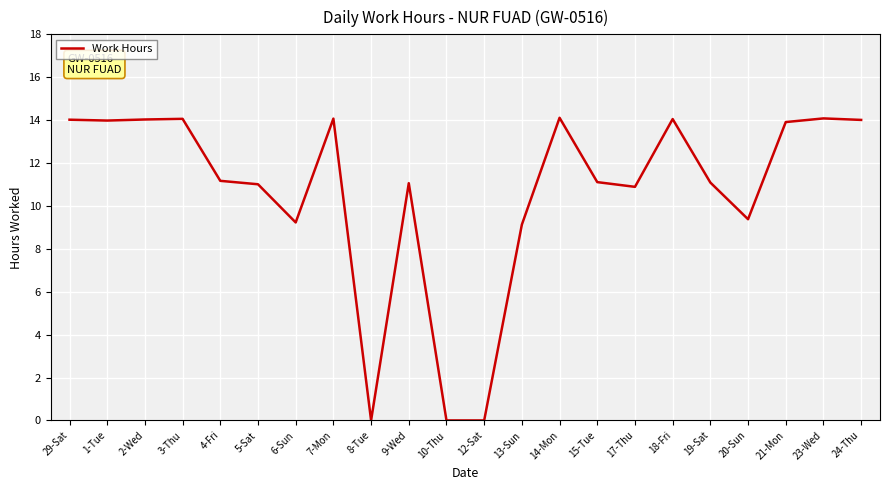

The value at 5-Sat is 16.3. True or false?

False